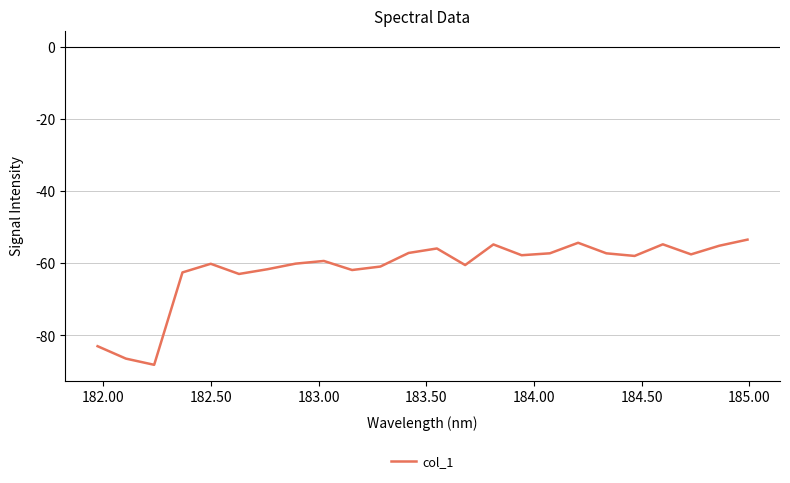

What is the difference between the maximum and minimum values?

34.7